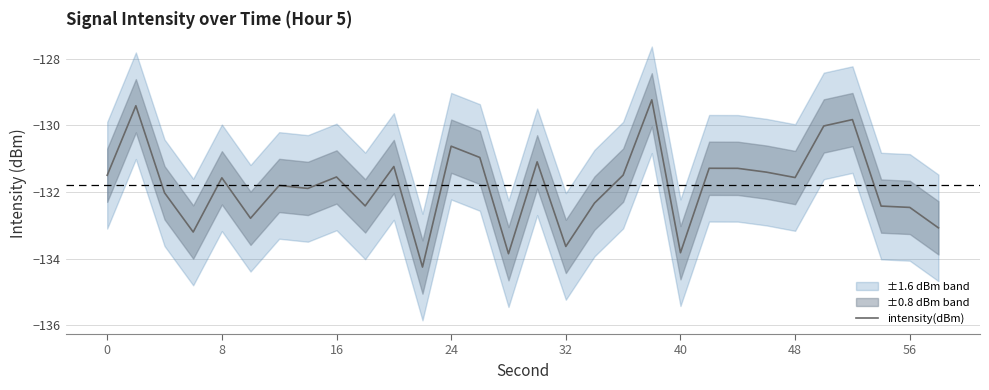

What is the greatest value displayed?

-129.2